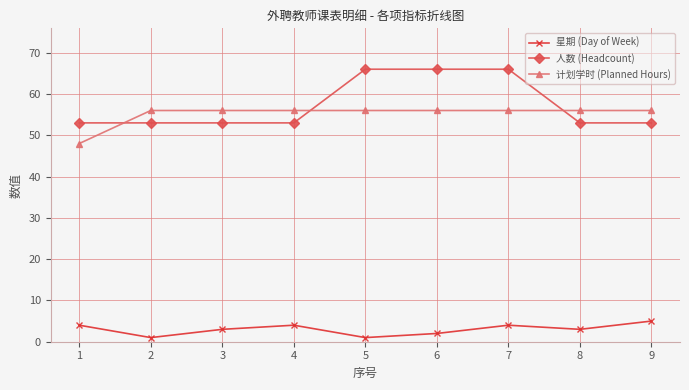

Between 2 and 7, which series saw the biggest shift?

人数 (Headcount)